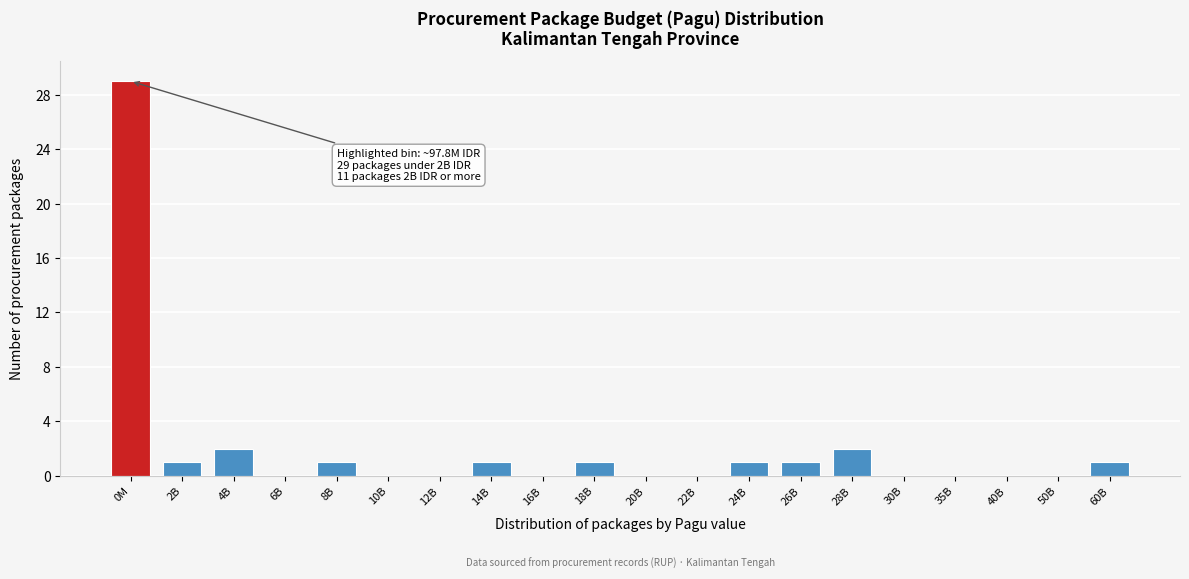

Reading left to right, list all the values displayed in this chart.

0M=29	2B=1	4B=2	6B=0	8B=1	10B=0	12B=0	14B=1	16B=0	18B=1	20B=0	22B=0	24B=1	26B=1	28B=2	30B=0	35B=0	40B=0	50B=0	60B=1